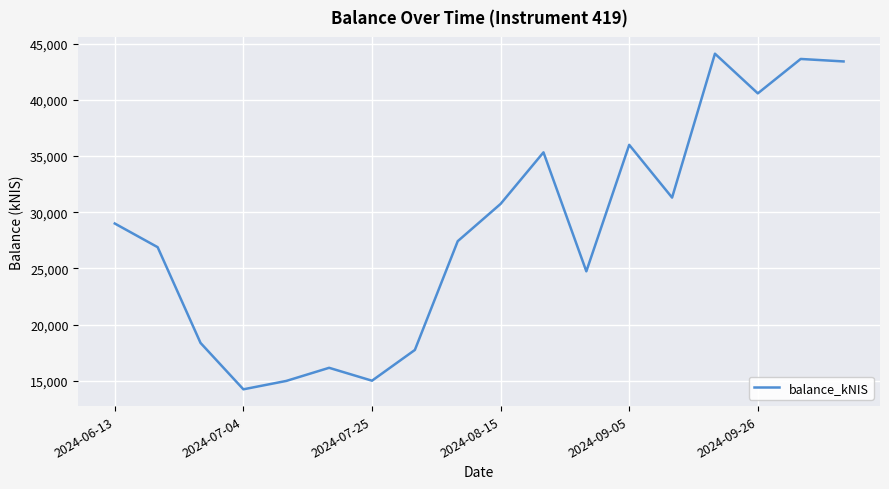

What is the difference between the maximum and minimum values?

29876.8